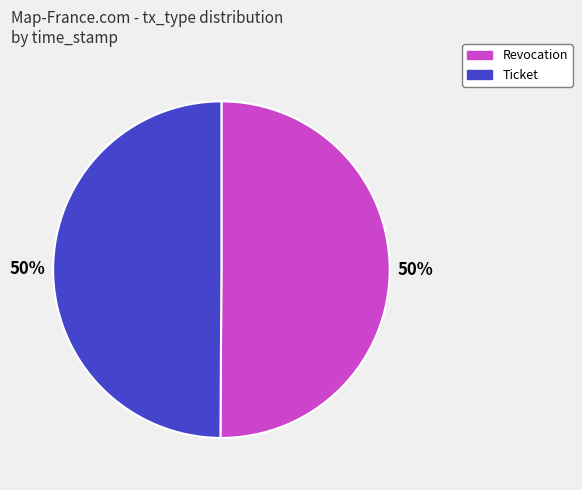

To the nearest percent, what is the average slice percentage?

50%